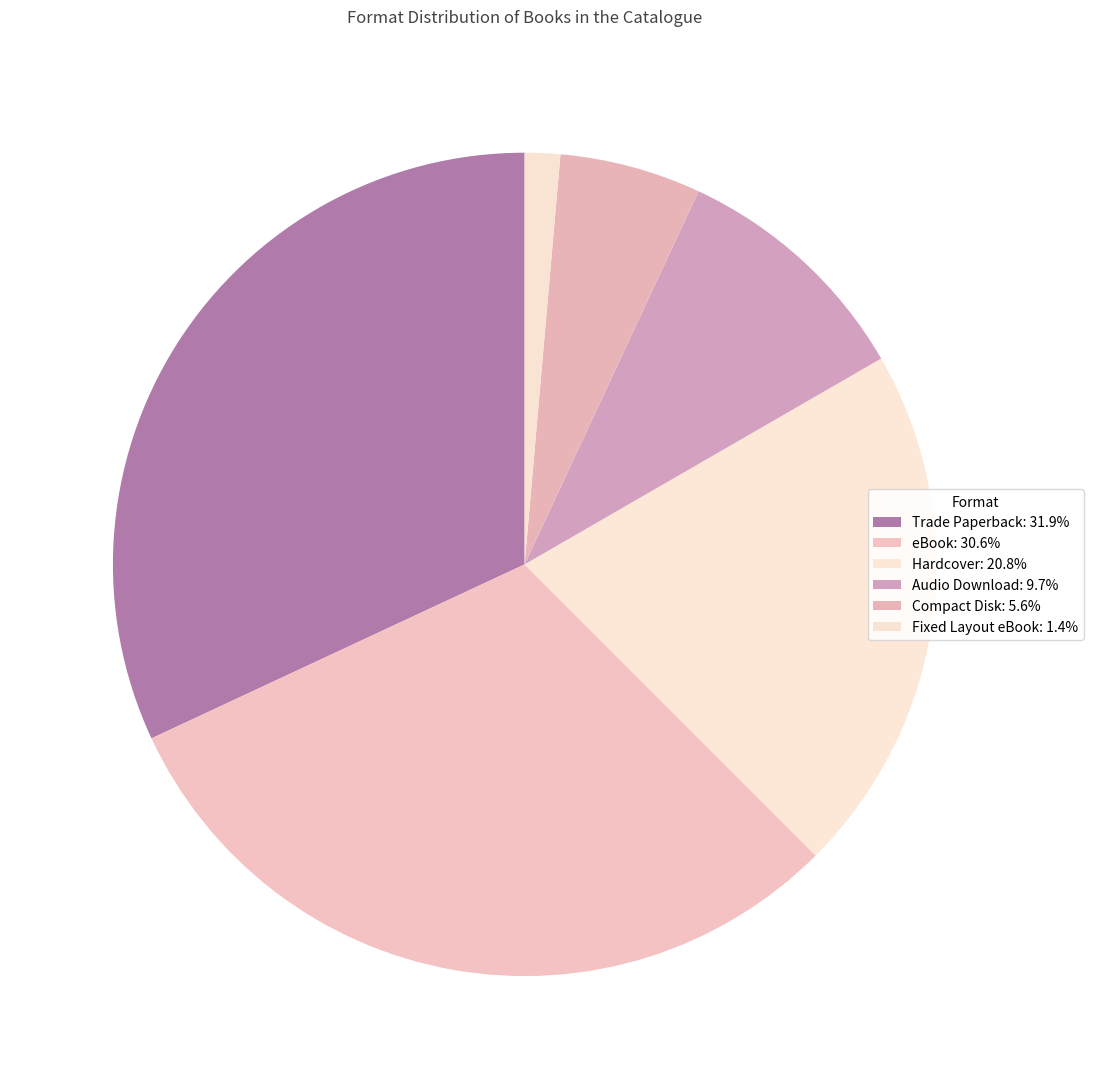

Do Fixed Layout eBook and Compact Disk together represent more than half of the pie?

No